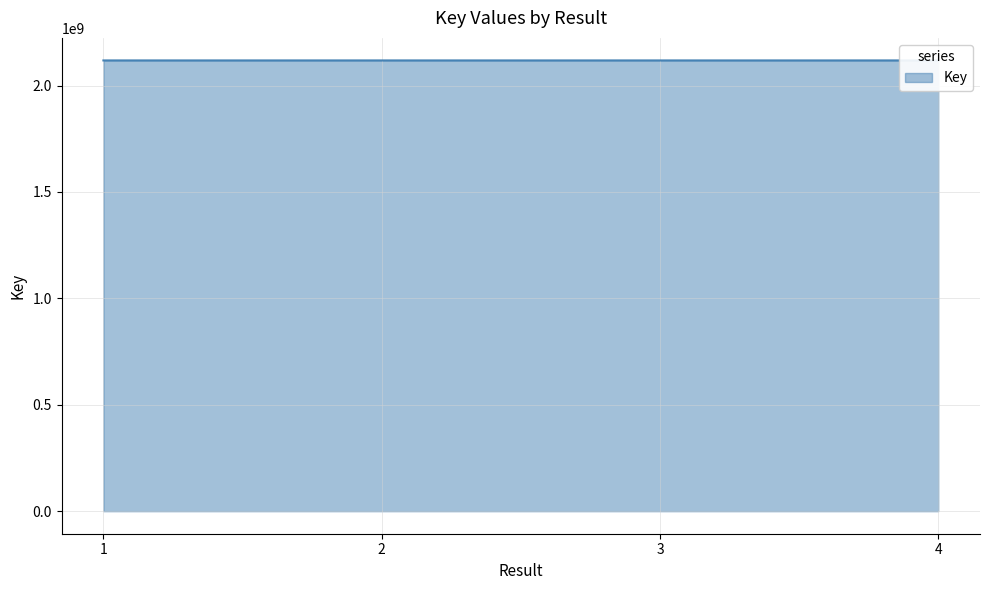

What is the minimum value shown in the chart?

2117883261